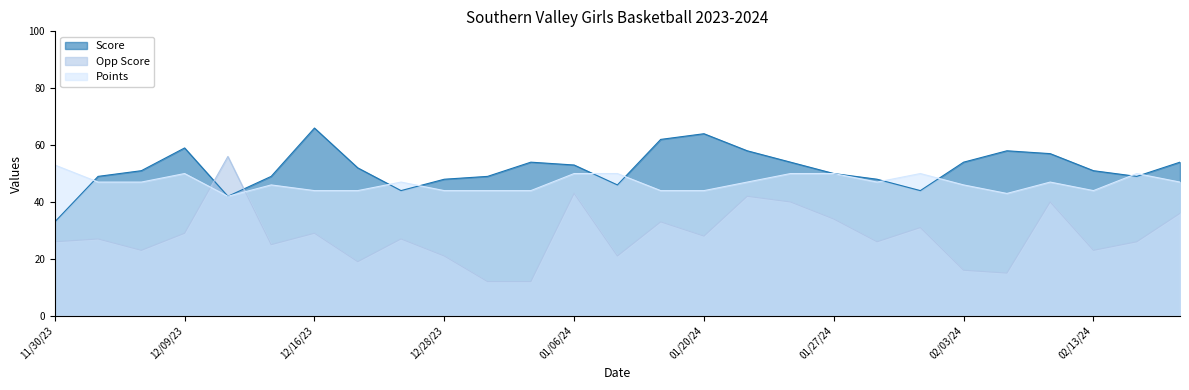

How many data points in Points are less than 47?

12